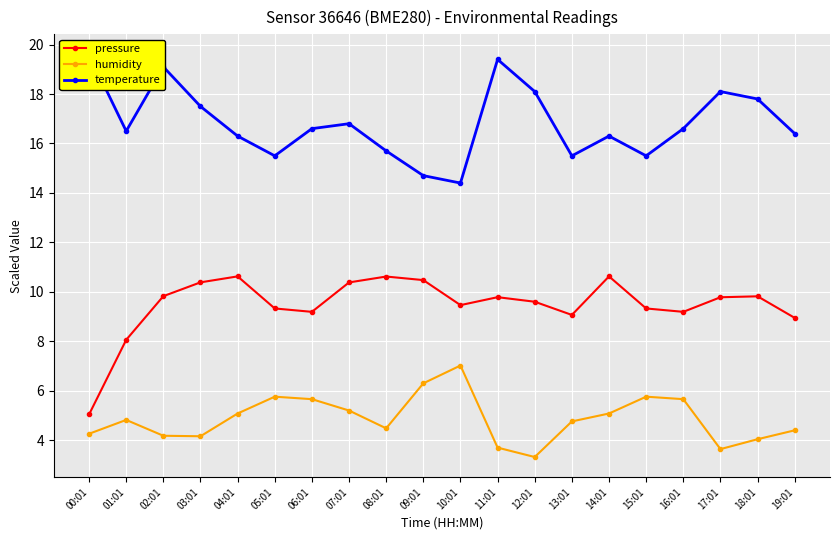

What is the difference between the highest and lowest values at 19:01?

12.0